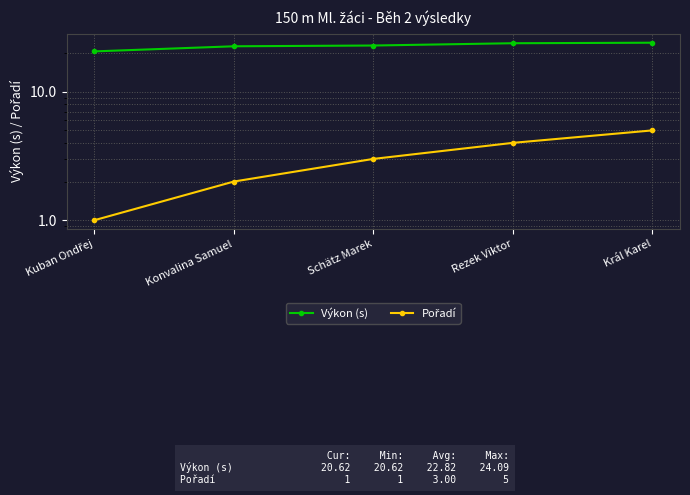

What is the label of the 3rd point from the left?

Schätz Marek